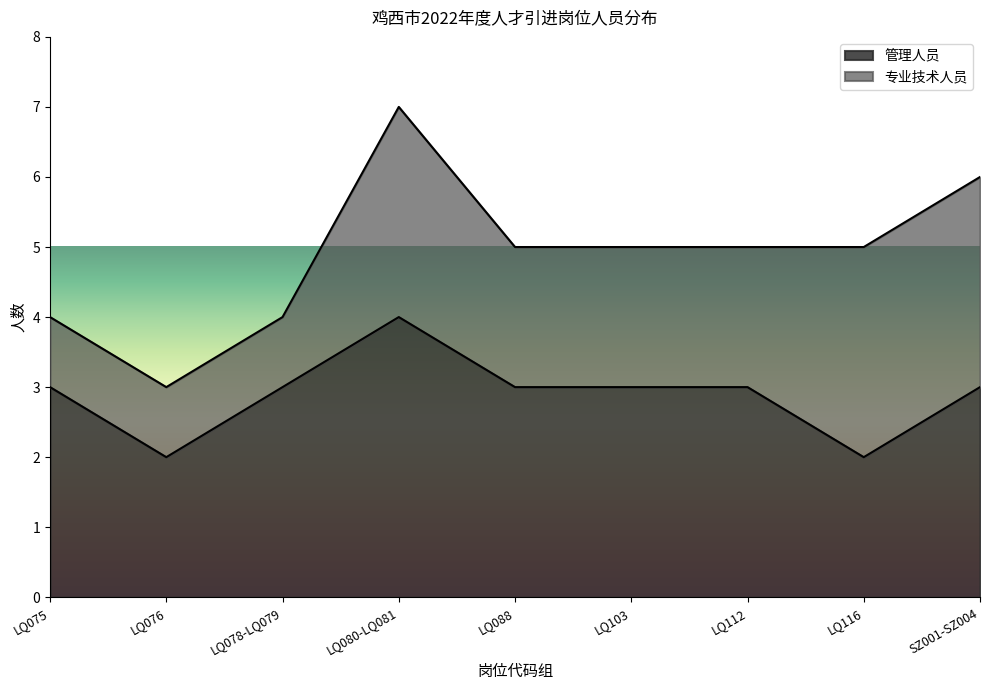

What is the sum of all values?

26